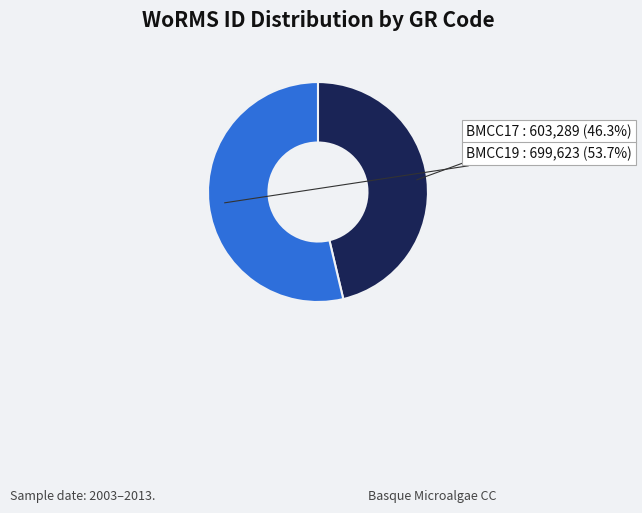

Is there any slice that represents more than half of the pie?

Yes